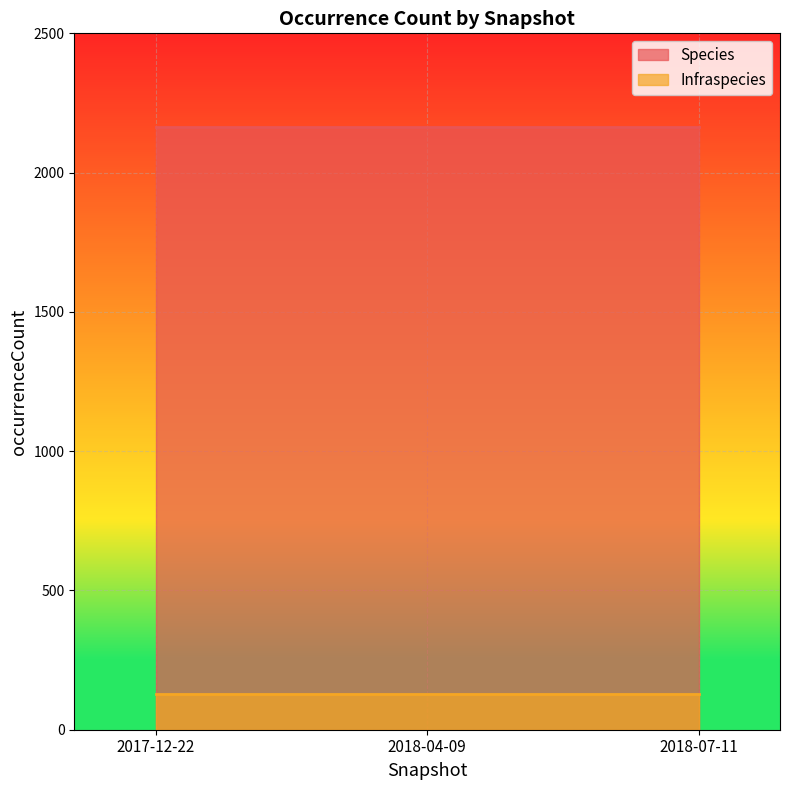

Which category has the highest value in the Species series?

2017-12-22